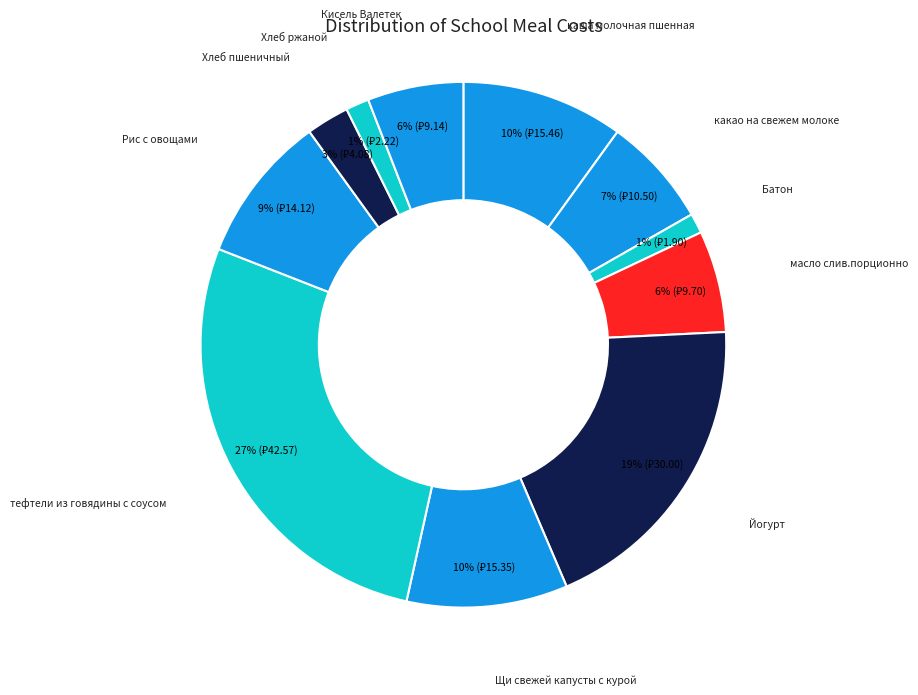

Combined, do Щи свежей капусты с курой and масло слив.порционно account for over 50%?

No